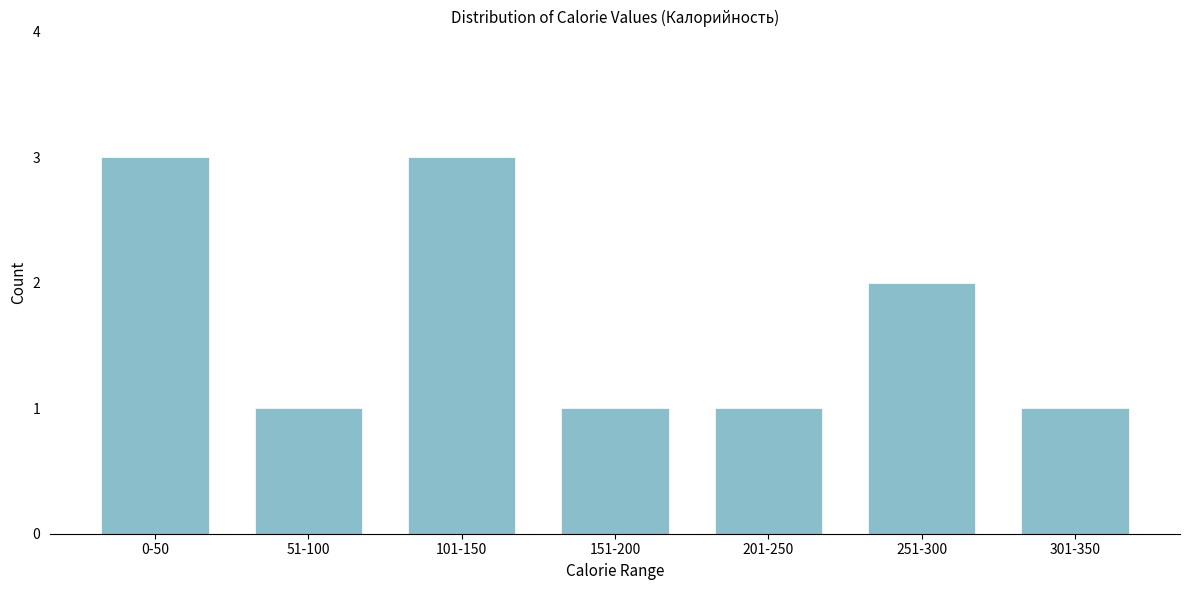

Reading right to left, transcribe all the data shown in this chart.

301-350=1	251-300=2	201-250=1	151-200=1	101-150=3	51-100=1	0-50=3